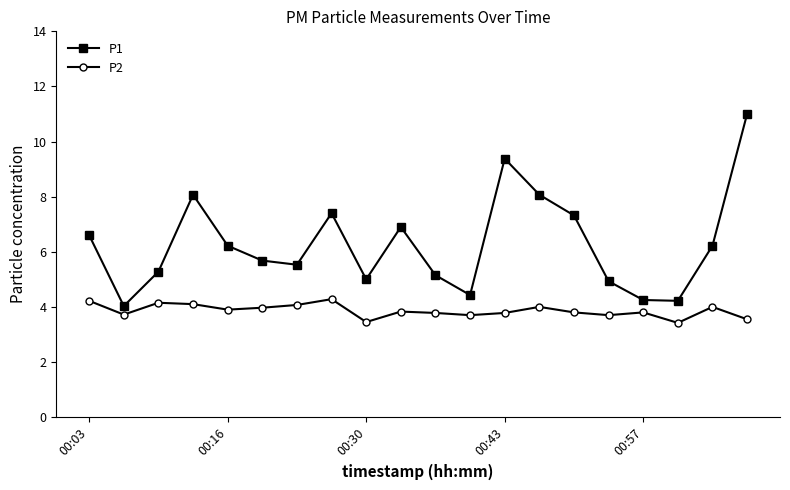

What are all the series names shown in the legend?

P1, P2